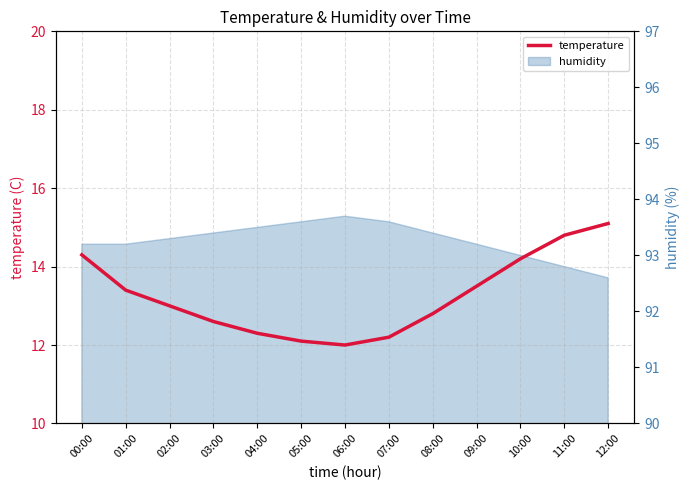

How many lines are shown in the chart?

1